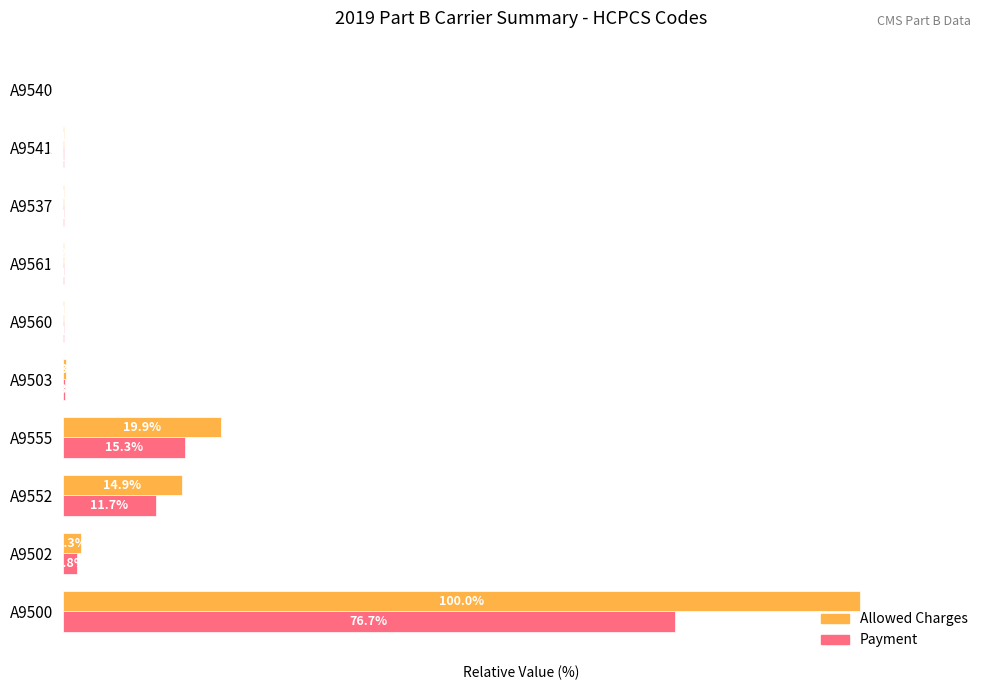

At which label is Payment closest to 38?

A9555